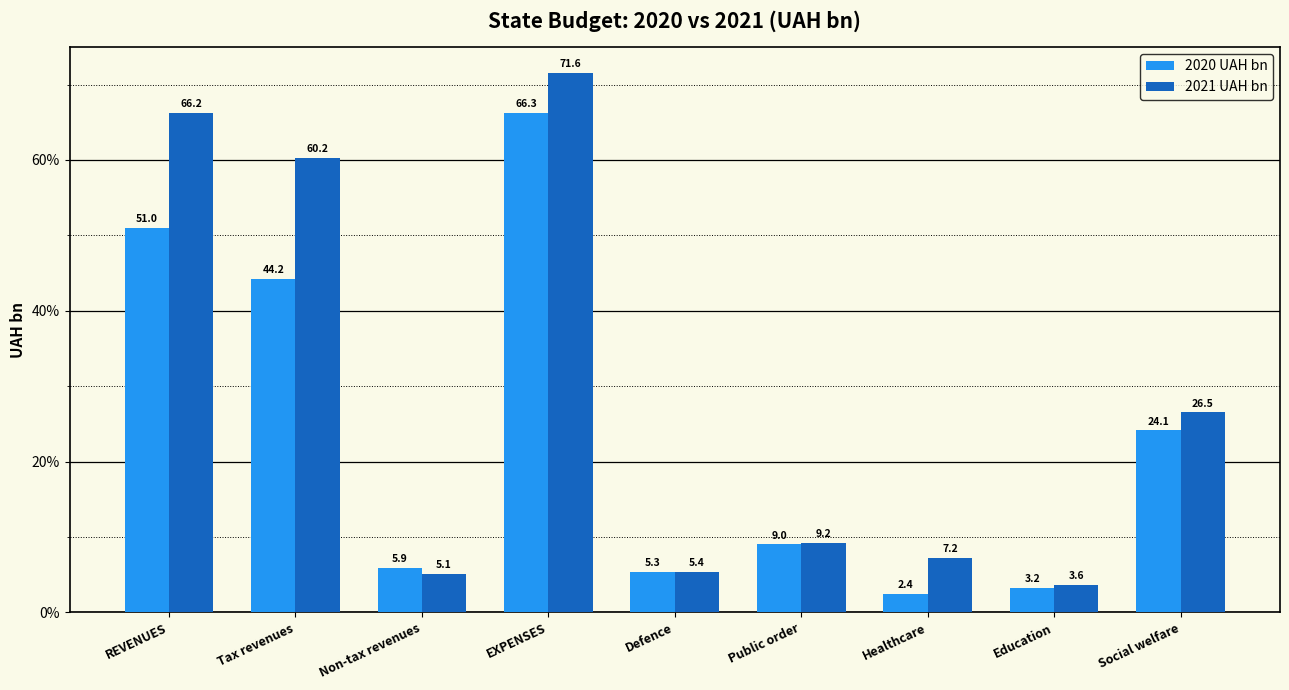

Rank the categories by 2020 UAH bn value from lowest to highest.

Healthcare, Education, Defence, Non-tax revenues, Public order, Social welfare, Tax revenues, REVENUES, EXPENSES